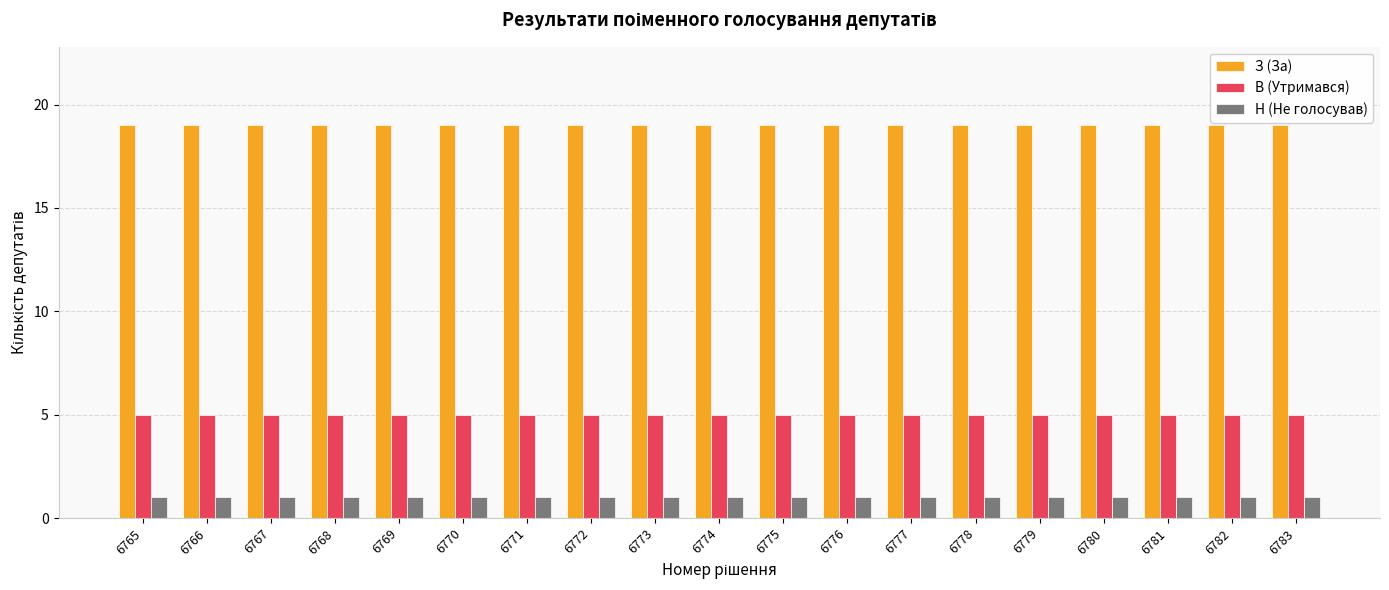

At how many categories does at least one series exceed 1?

19